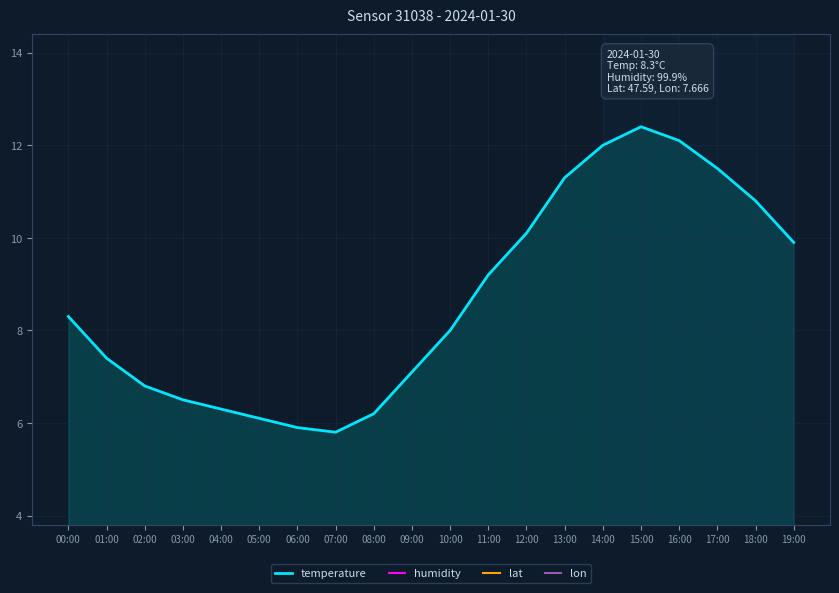

Which series has the largest total across all categories?

temperature